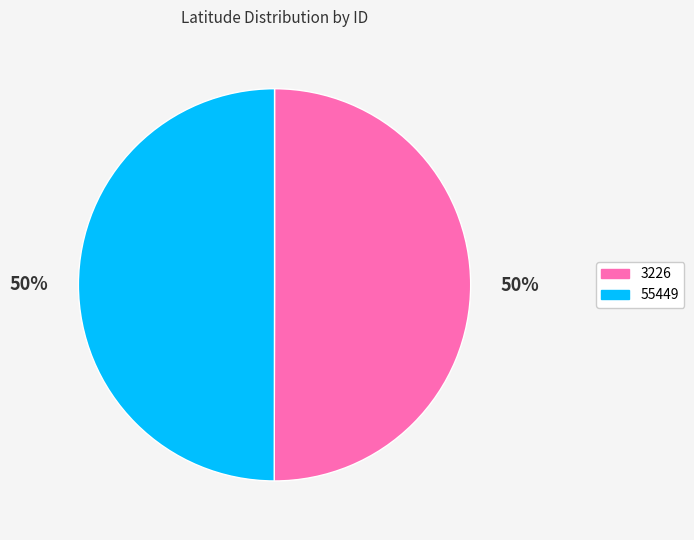

Do 3226 and 55449 together represent more than half of the pie?

Yes